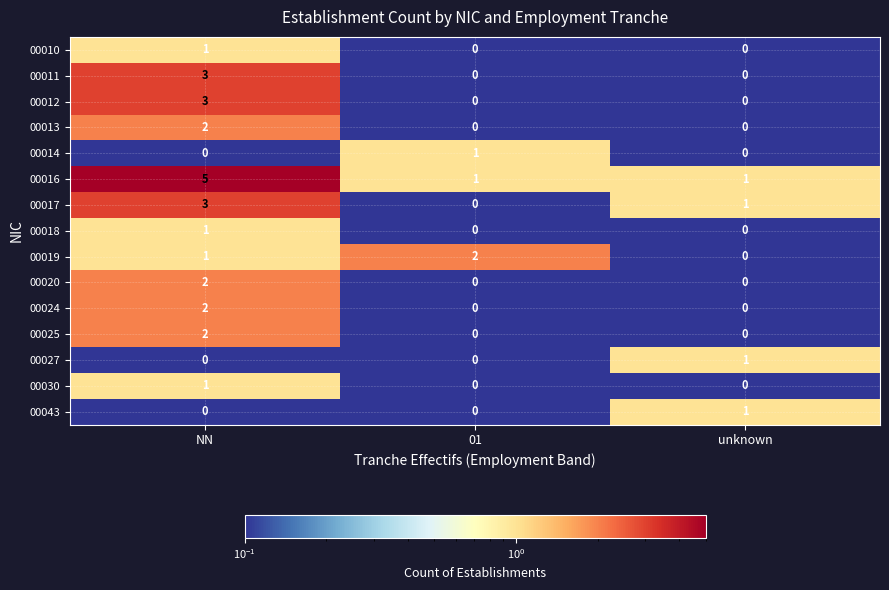

True or false: 00020 has a value of -1 at unknown.

False